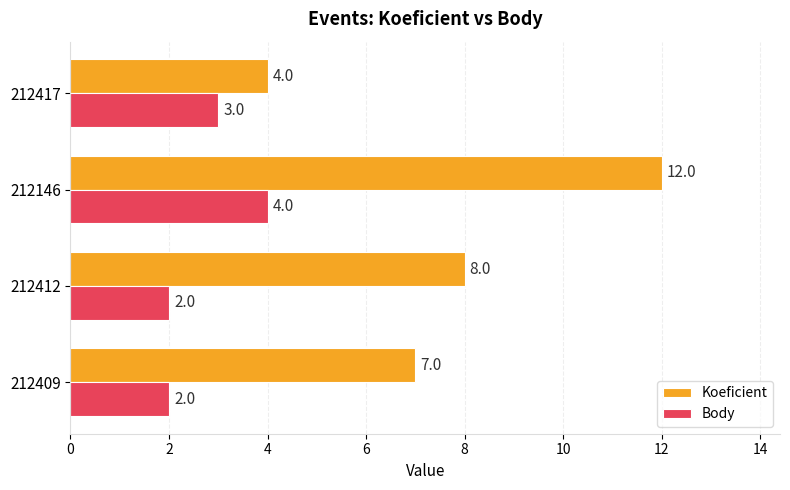

True or false: Koeficient has a value of 8 at 212412.

True